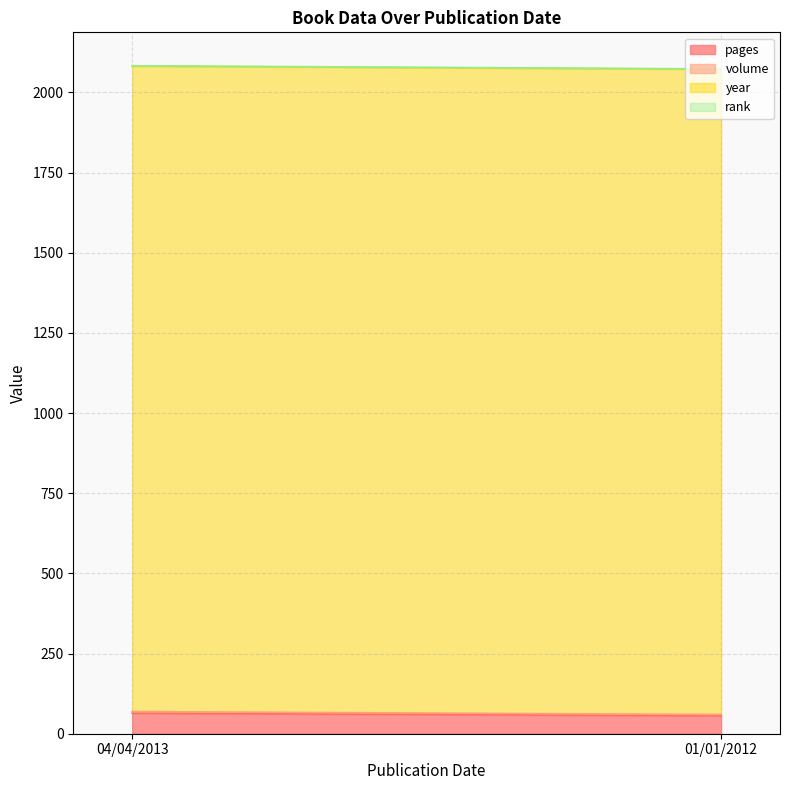

What value does the year series have at 01/01/2012?

2012